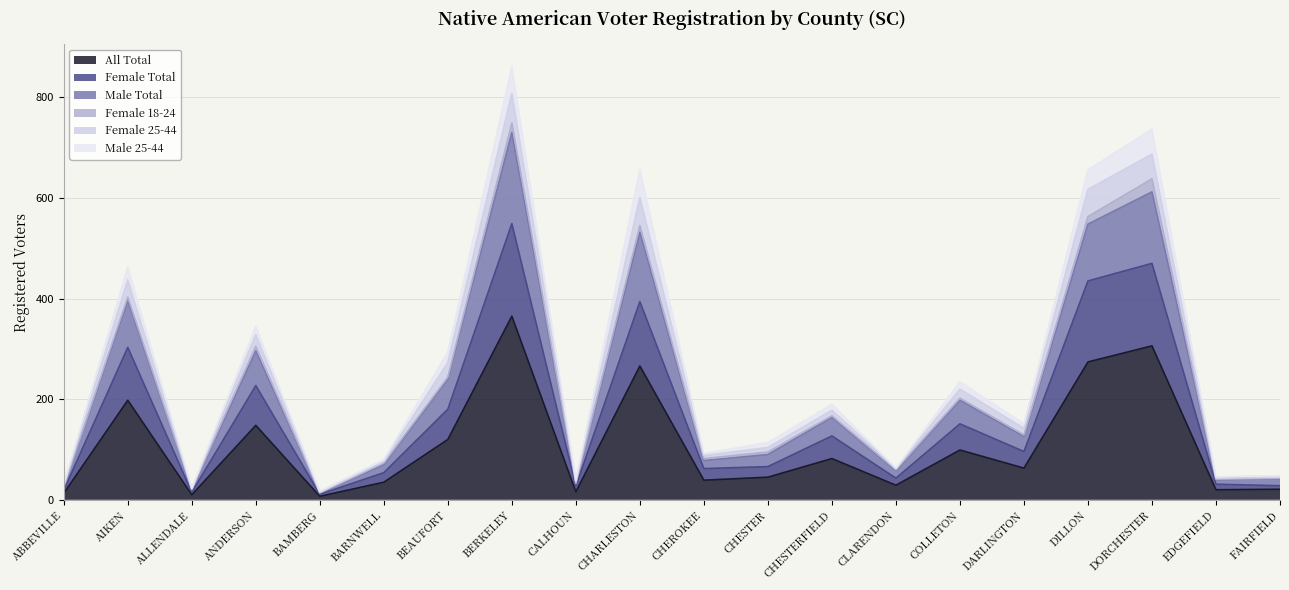

What is the sum of all Female Total values?

3288